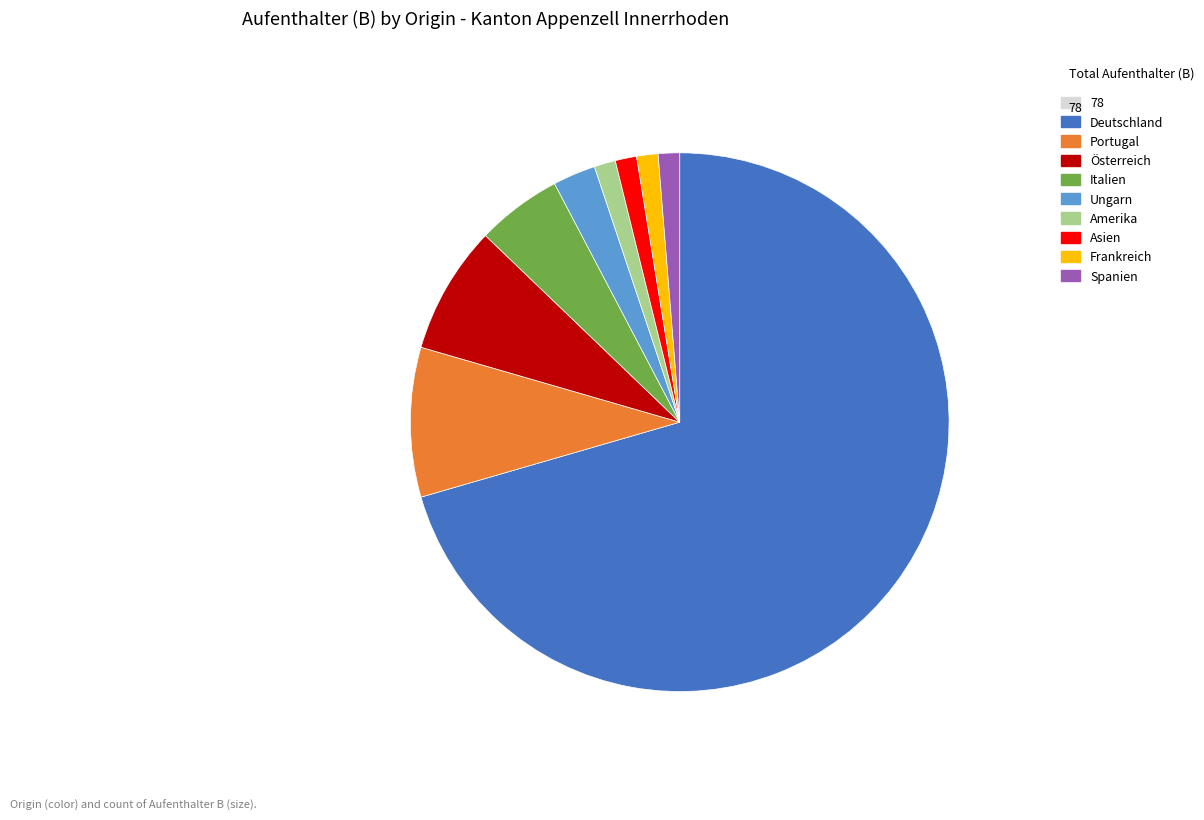

Is there any slice that represents more than half of the pie?

Yes